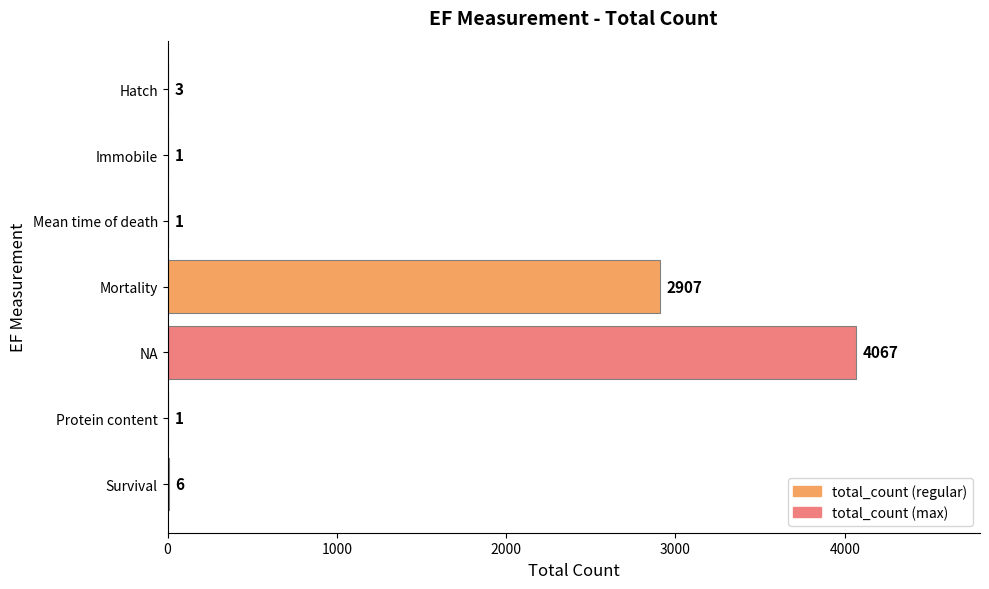

What is the sum of all values?

6986